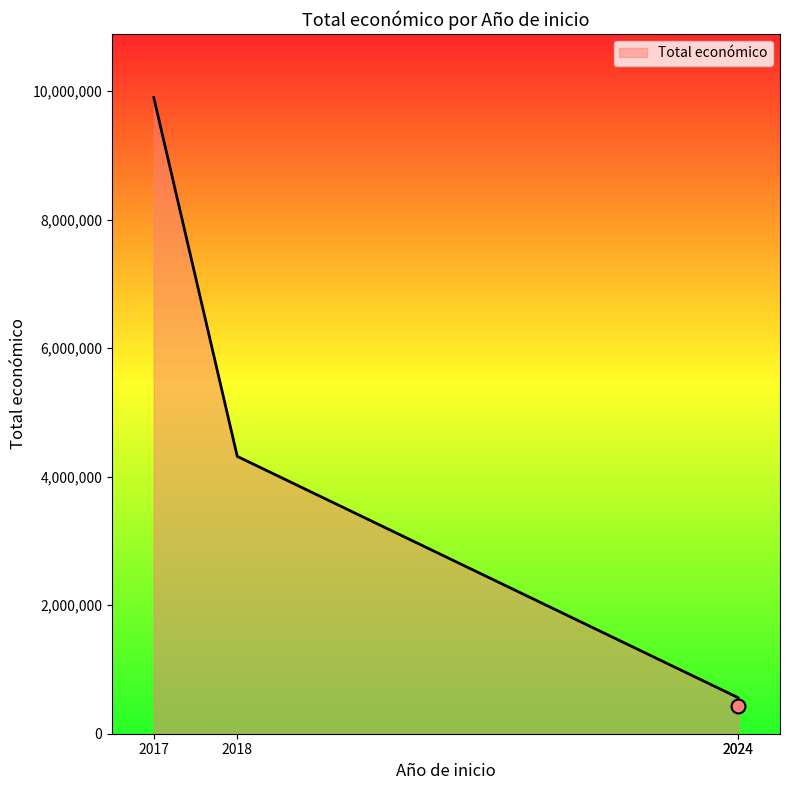

What is the change in value from 2018 to 2024?

-3755844